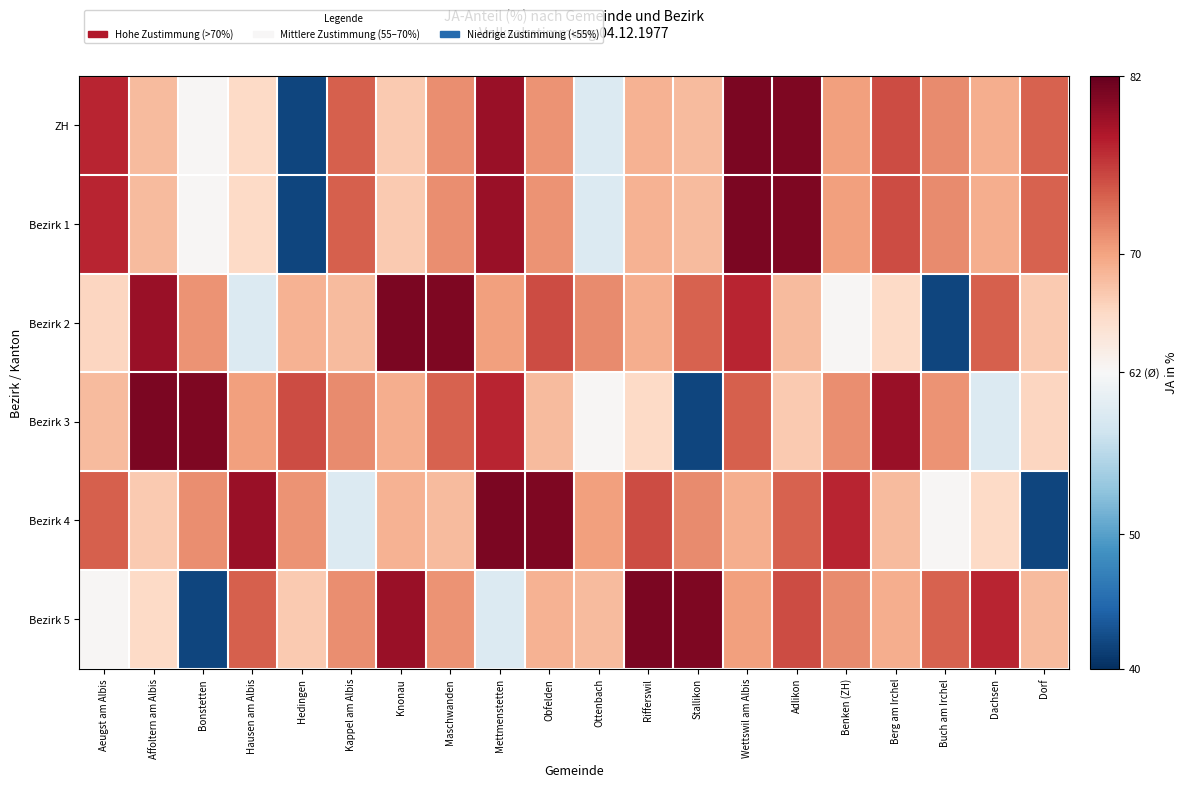

Which label corresponds to the largest value in the chart?

Wettswil am Albis